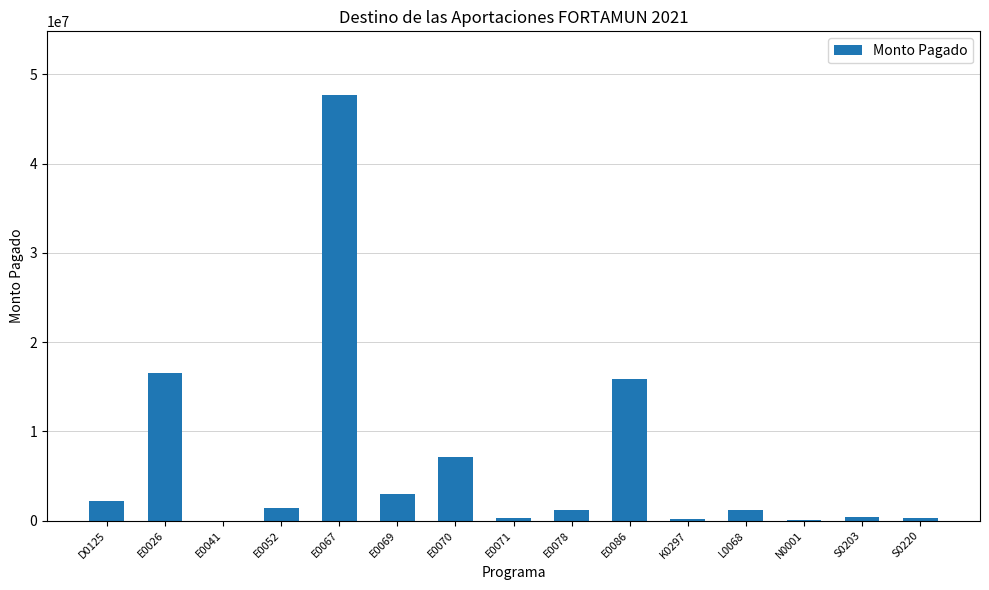

What is the change in value from E0070 to L0068?

-5971636.4